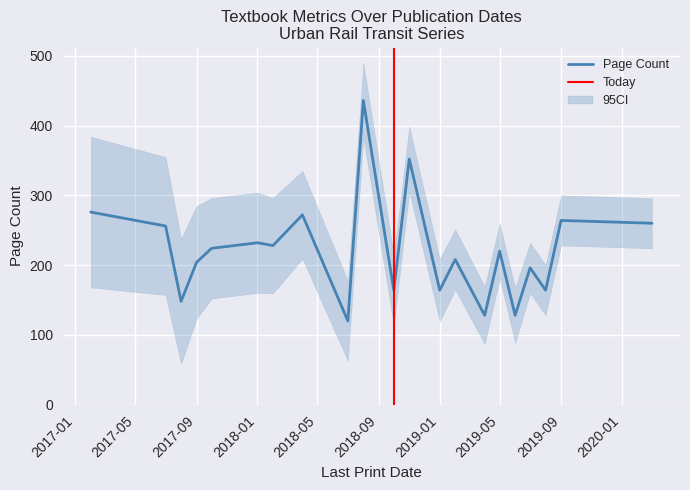

Rank the categories by value from lowest to highest.

2018-07, 2019-04, 2019-06, 2017-08, 2018-10, 2019-01, 2019-08, 2019-07, 2017-09, 2019-02, 2019-05, 2017-10, 2018-02, 2018-01, 2017-07, 2020-03, 2019-09, 2018-04, 2017-02, 2018-11, 2018-08